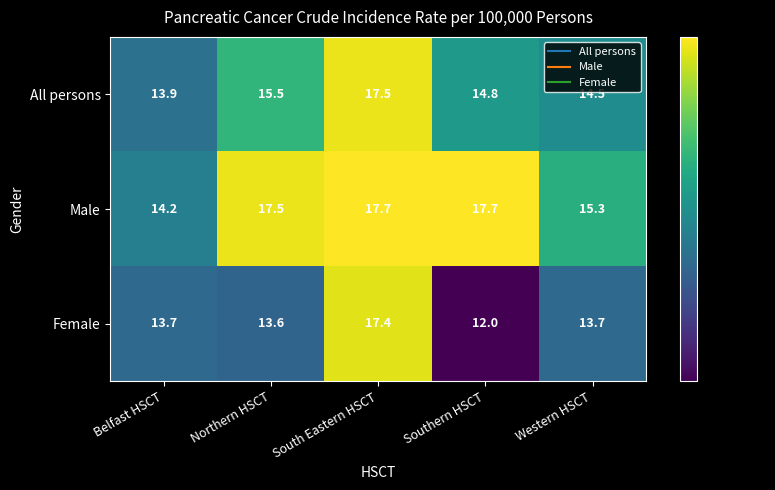

Which label corresponds to the smallest value in the chart?

Southern HSCT